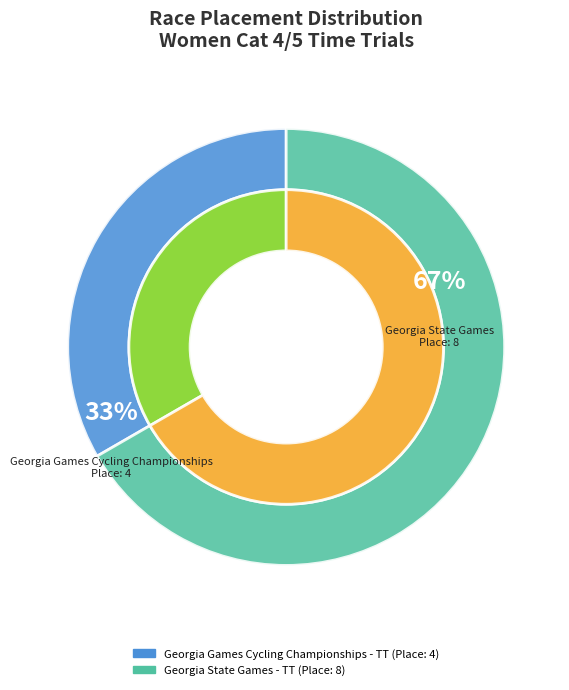

What percentage do Georgia Games Cycling Championships - TT and Georgia State Games - TT together represent?

100.0%